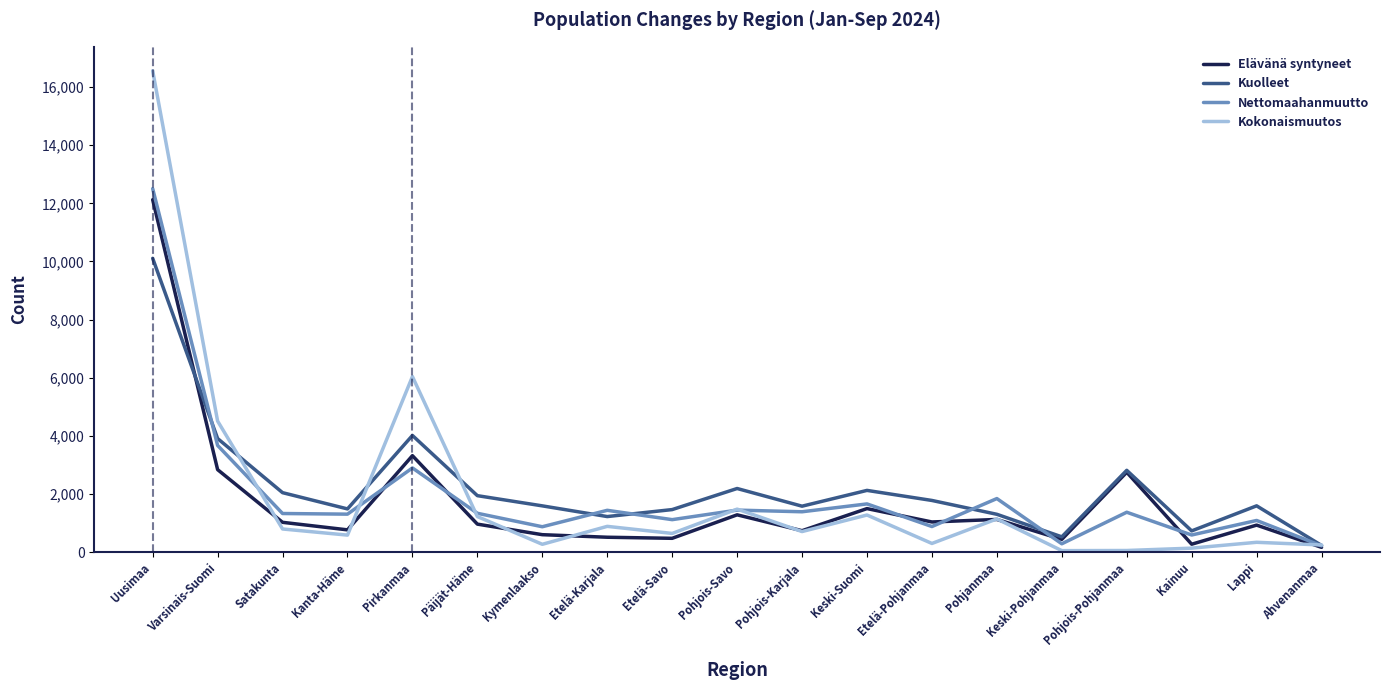

Which category has the highest value in the Elävänä syntyneet series?

Uusimaa